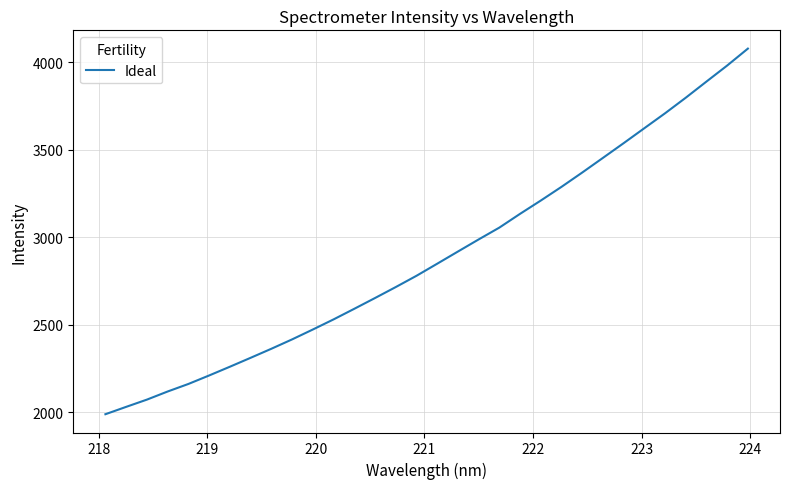

What is the difference between the maximum and minimum values?

2087.3